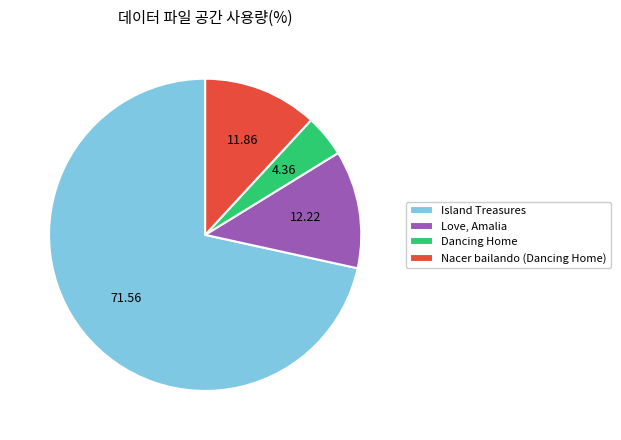

Is the sum of Dancing Home and Island Treasures greater than half?

Yes